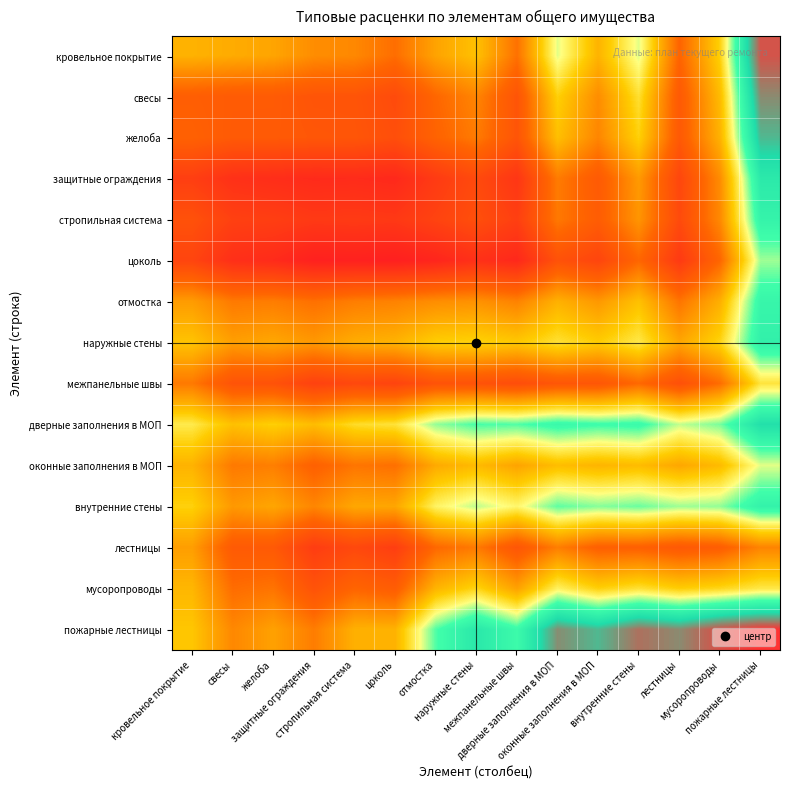

What is the total value across all series at кровельное покрытие?

26487.3